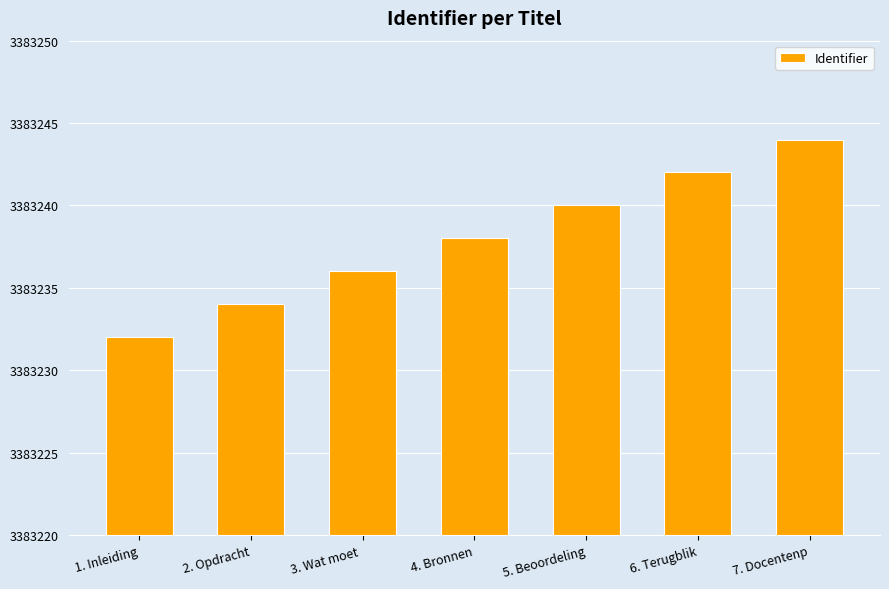

List the labels in order of value, smallest first.

1. Inleiding, 2. Opdracht, 3. Wat moet , 4. Bronnen, 5. Beoordeling, 6. Terugblik, 7. Docentenp